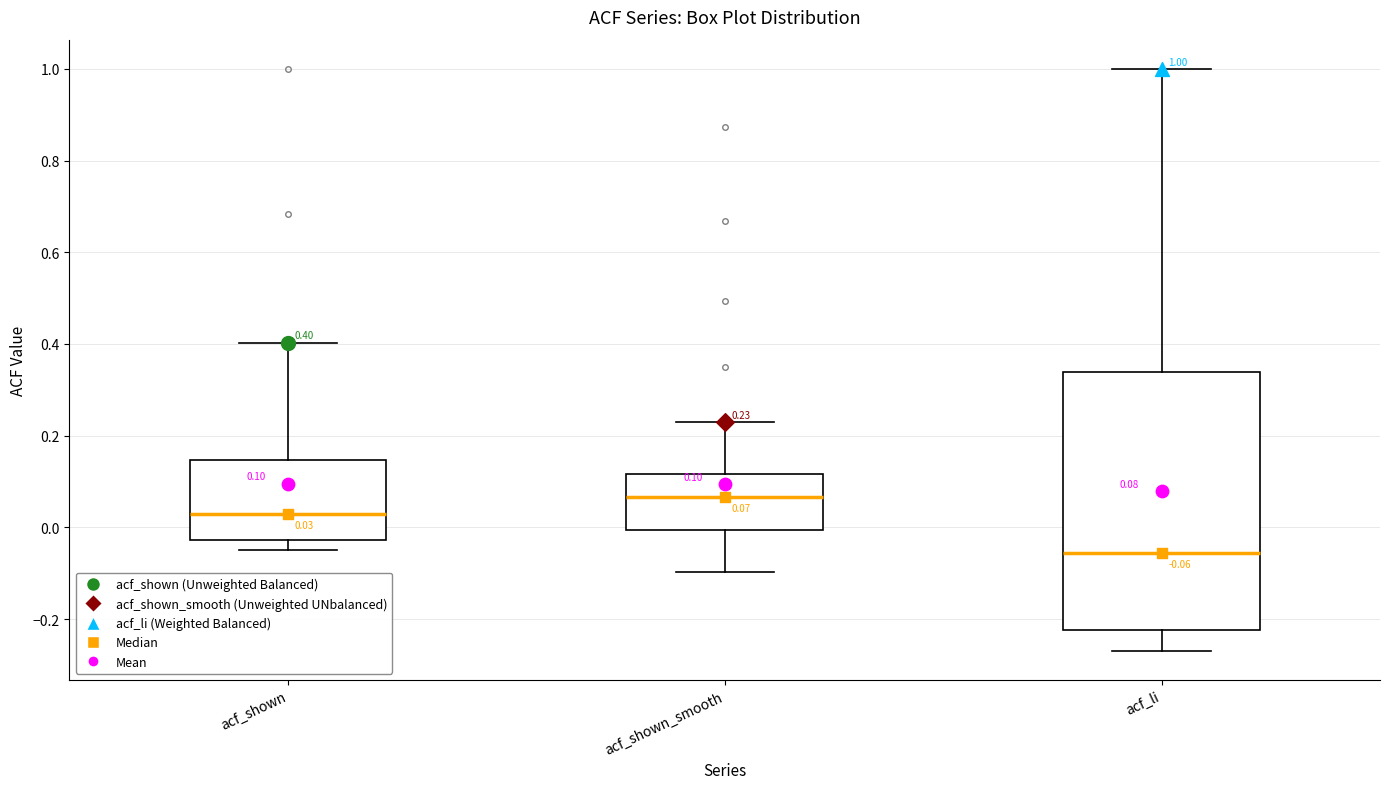

Which box is the tallest, from its lower edge to its upper edge?

acf_li